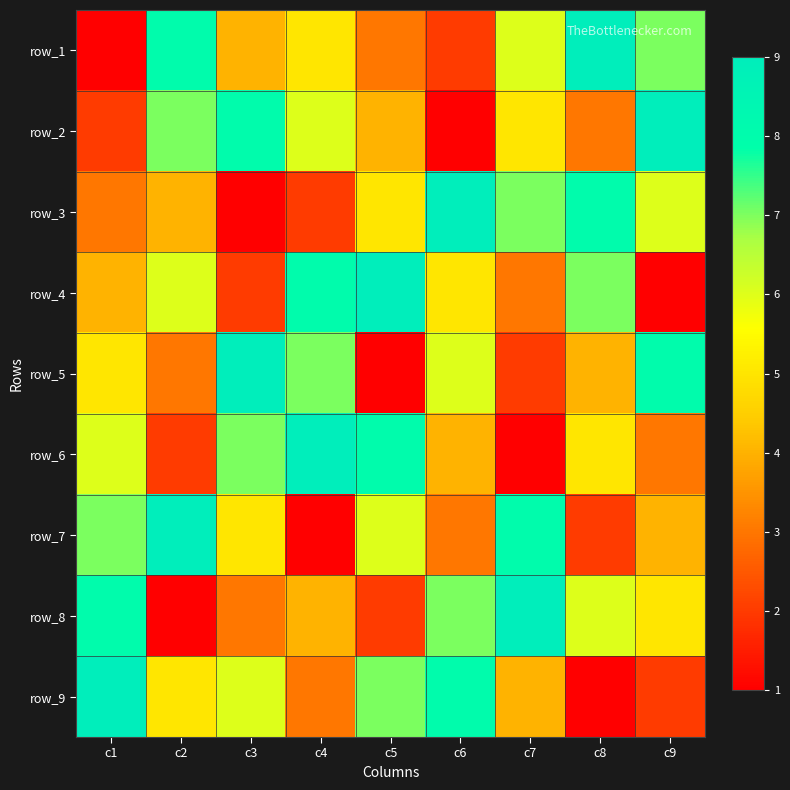

Count the number of categories in the chart.

9